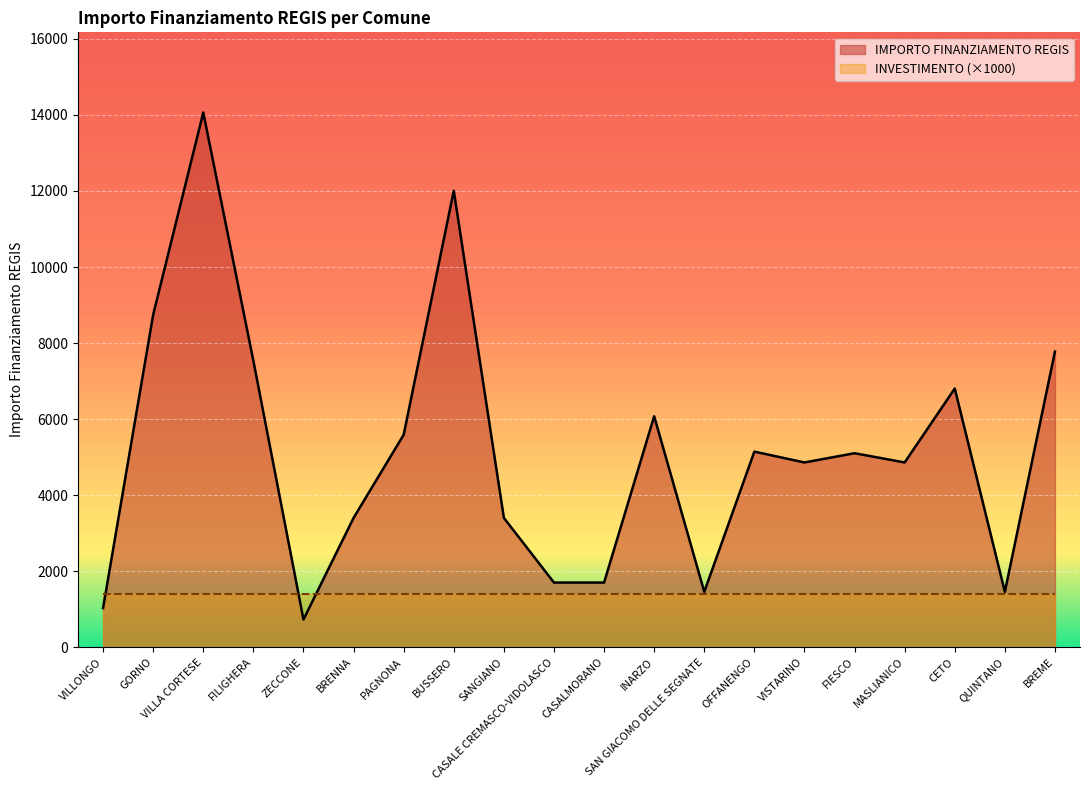

At which category does the data reach its first local valley?

ZECCONE